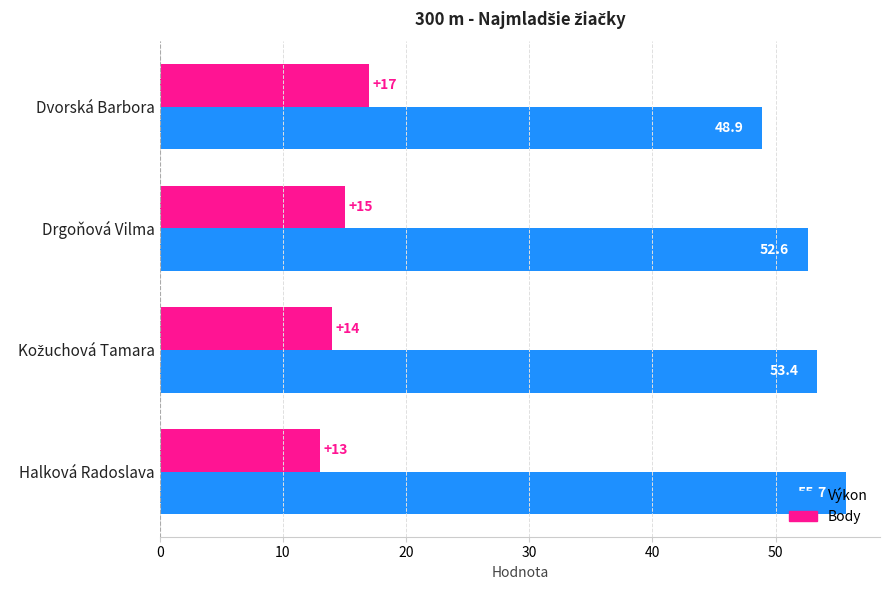

List the series in order of their overall mean, lowest first.

Body, Výkon